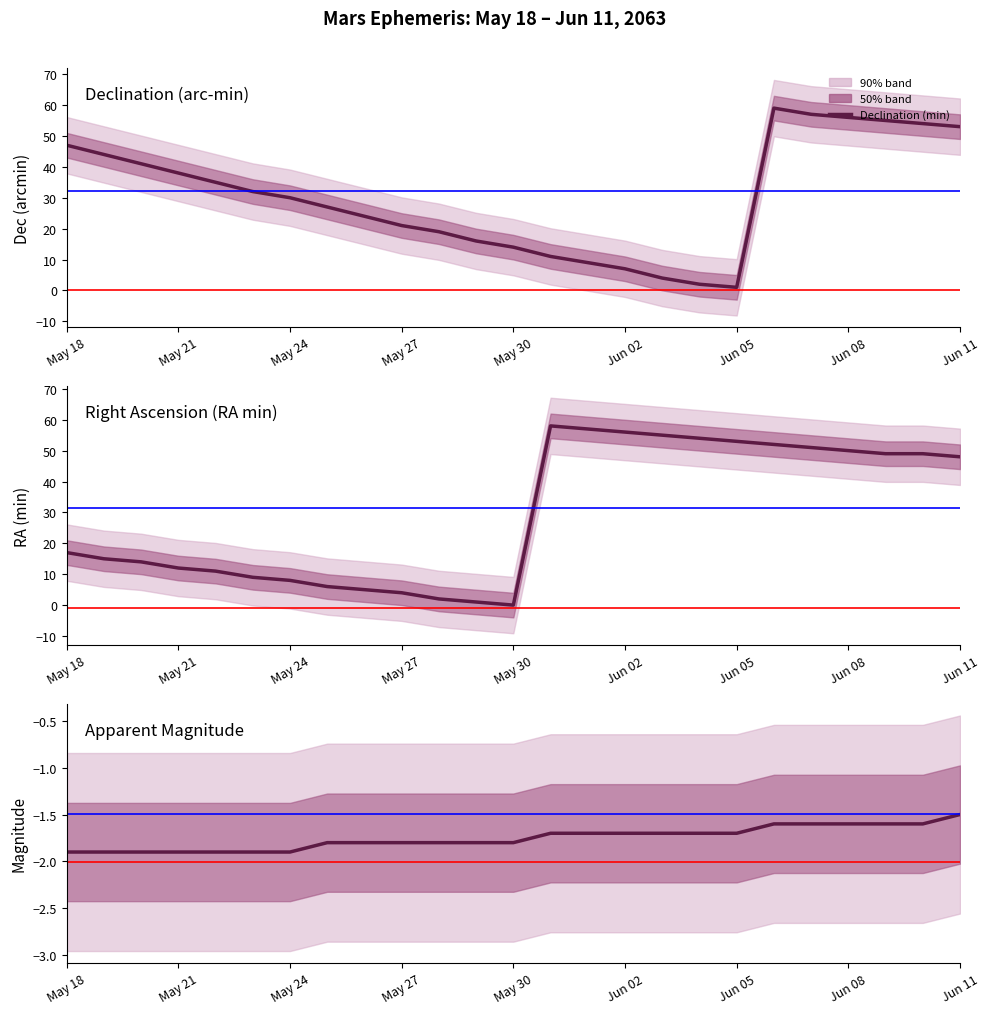

Is it true that Declination (min) equals 30.4 at Jun 10?

False